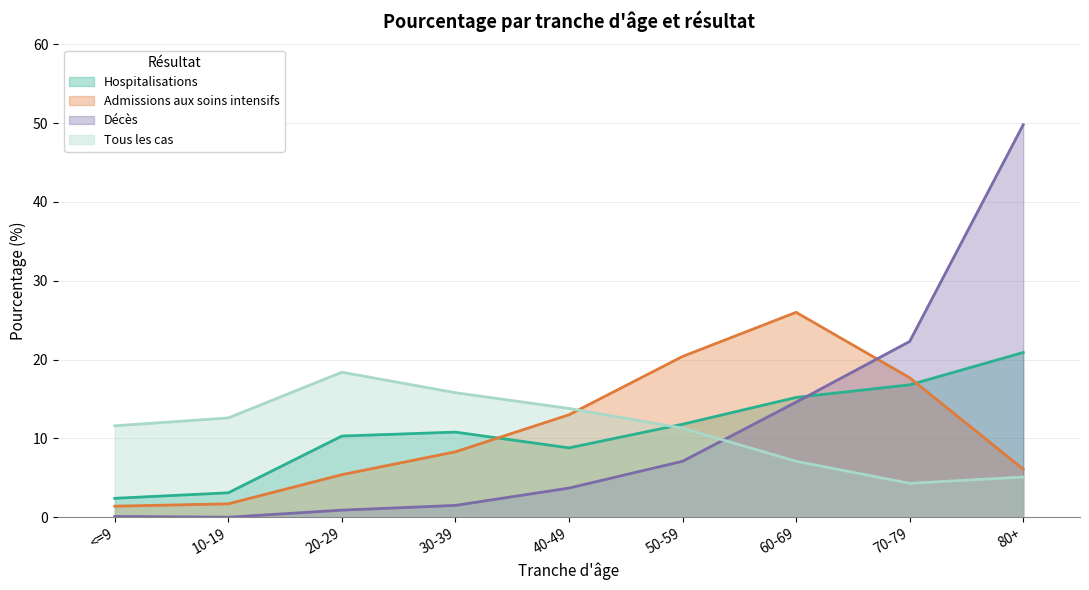

Reading right to left, what are all the values shown in this chart?

Hospitalisations: 20.9	16.8	15.2	11.8	8.8	10.8	10.3	3.1	2.4
Admissions aux soins intensifs: 6.1	17.7	26.0	20.4	13.0	8.3	5.4	1.7	1.4
Décès: 49.8	22.3	14.6	7.1	3.7	1.5	0.9	0.0	0.1
Tous les cas: 5.1	4.3	7.1	11.3	13.8	15.8	18.4	12.6	11.6